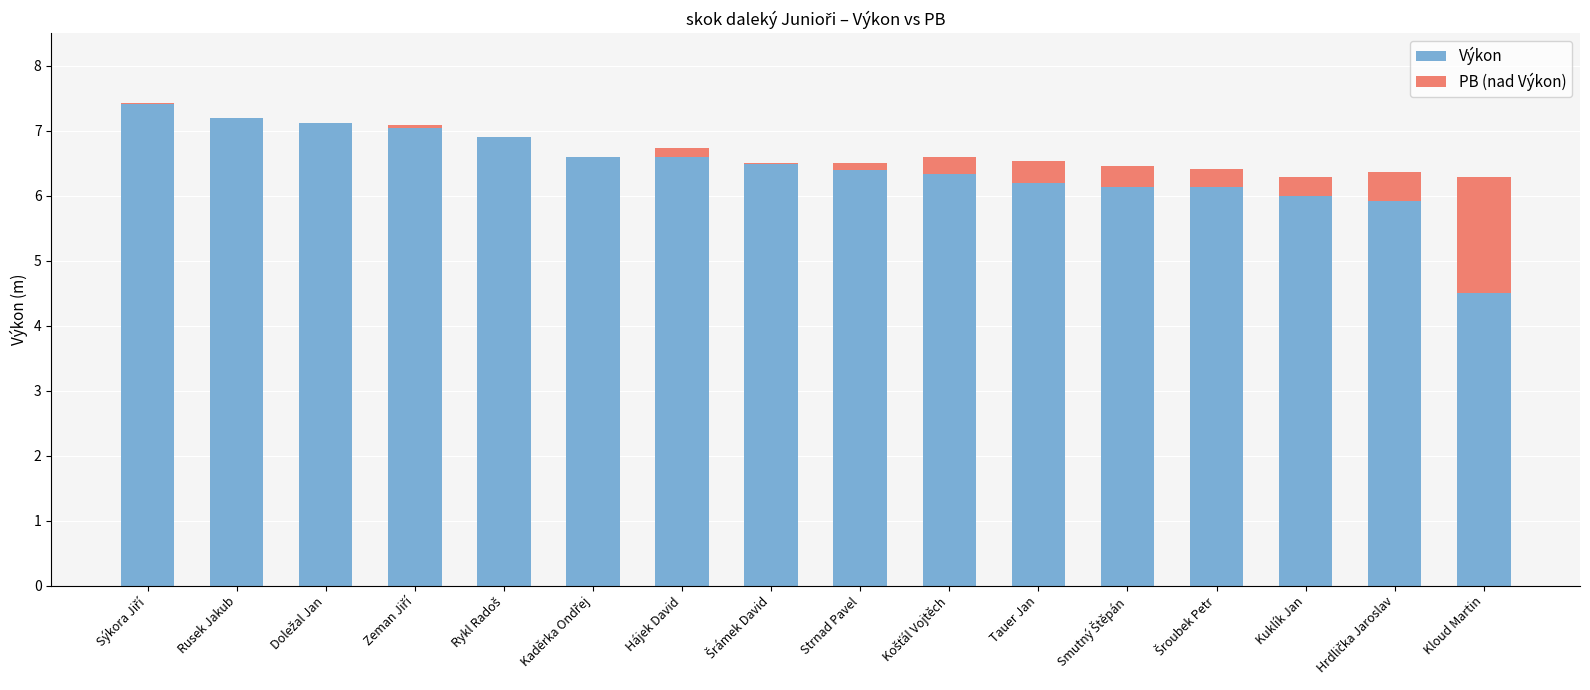

At which label is Výkon closest to 5?

Kloud Martin